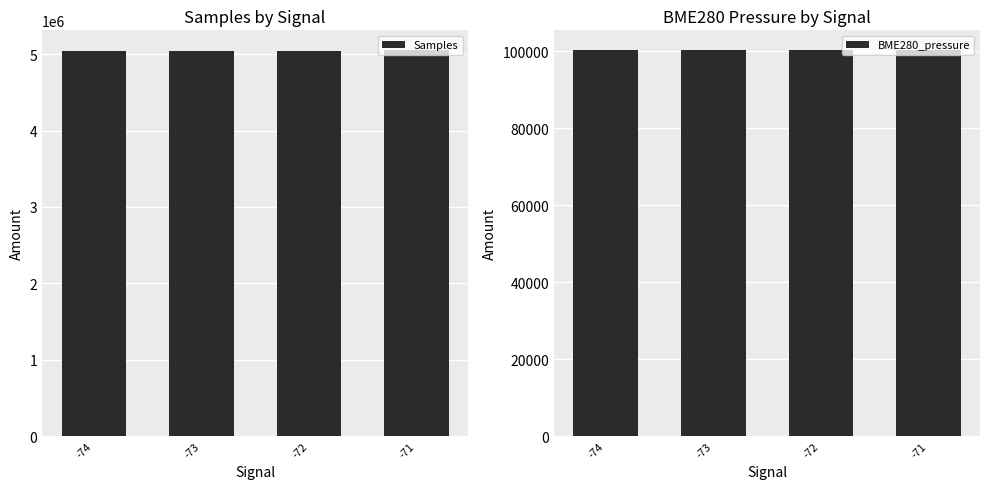

How many bars are there in total?

8